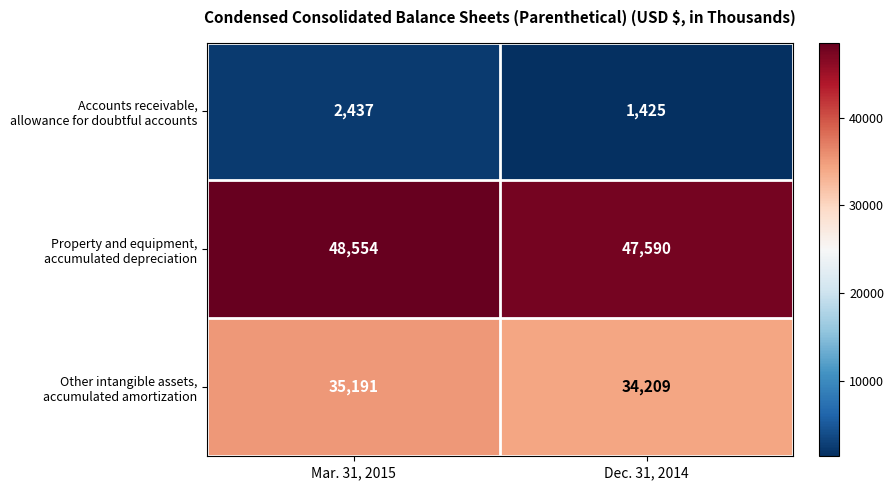

What is the total value across all series at Dec. 31, 2014?

83224